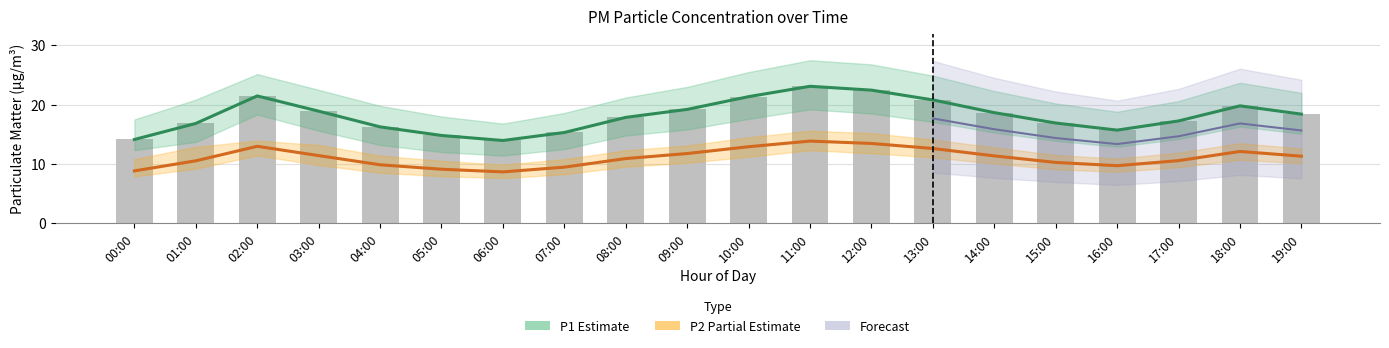

What is the smallest value displayed?

8.7